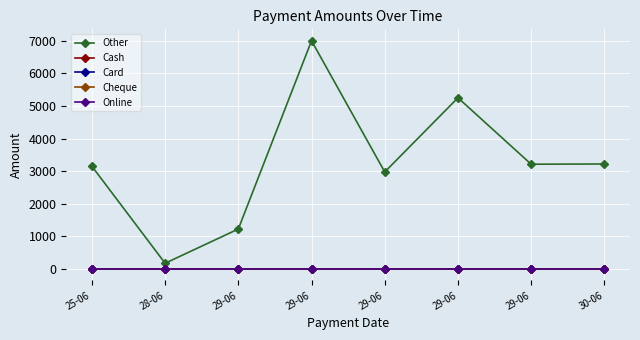

Is this an area chart (filled region under the line)?

No